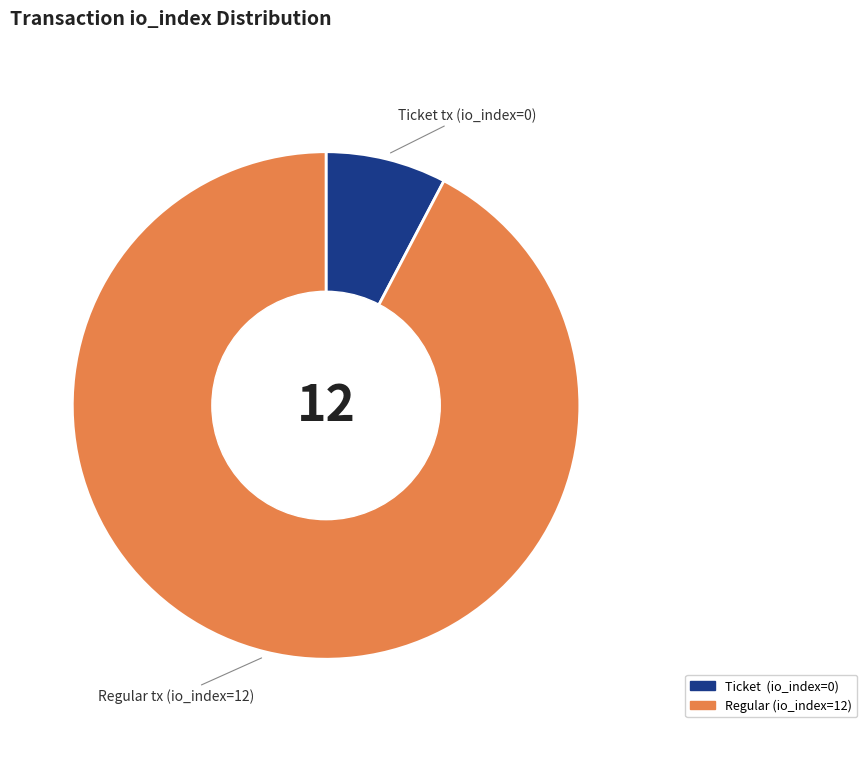

Is there any slice that represents more than half of the pie?

Yes